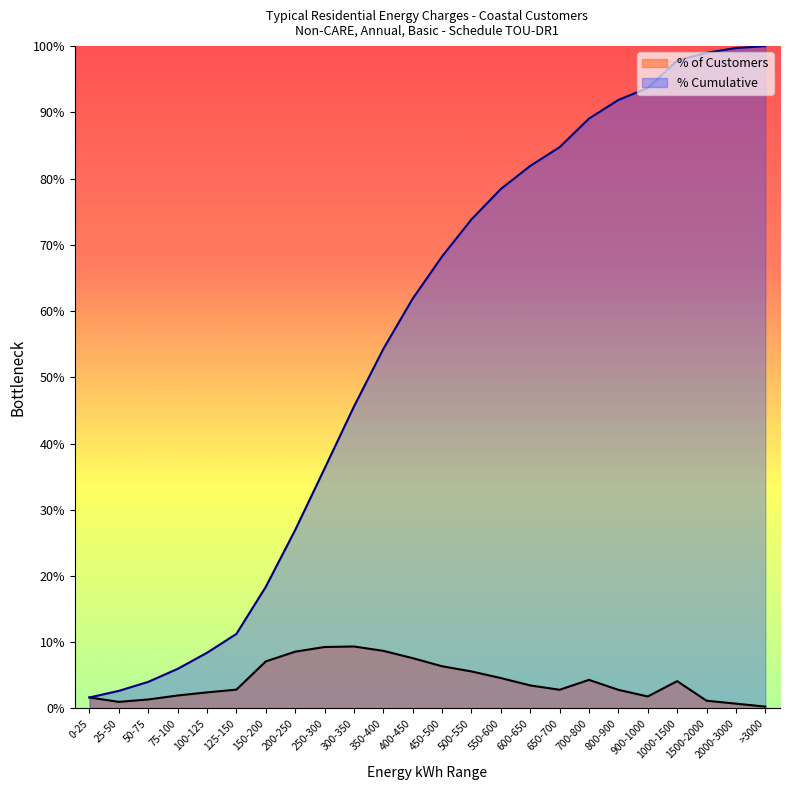

List the series in order of their overall mean, lowest first.

% of Customers, % Cumulative